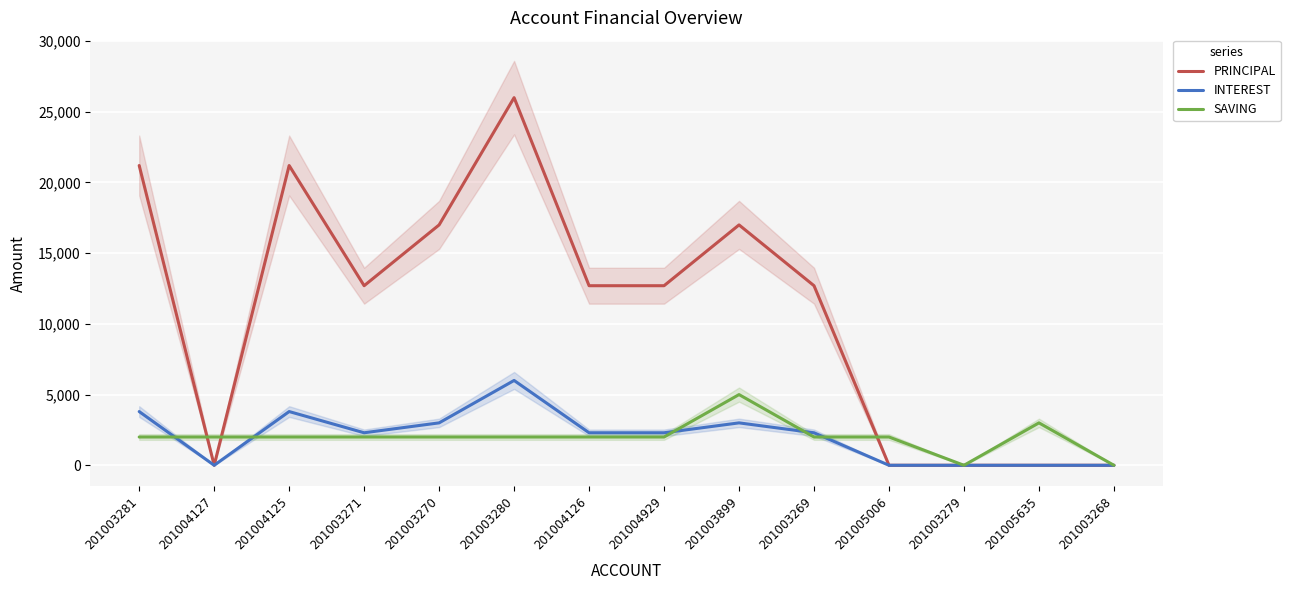

Reading right to left, extract all data points from this chart.

PRINCIPAL: 0	0	0	0	12700	17000	12700	12700	26000	17000	12700	21200	0	21200
INTEREST: 0	0	0	0	2300	3000	2300	2300	6000	3000	2300	3800	0	3800
SAVING: 0	3000	0	2000	2000	5000	2000	2000	2000	2000	2000	2000	2000	2000